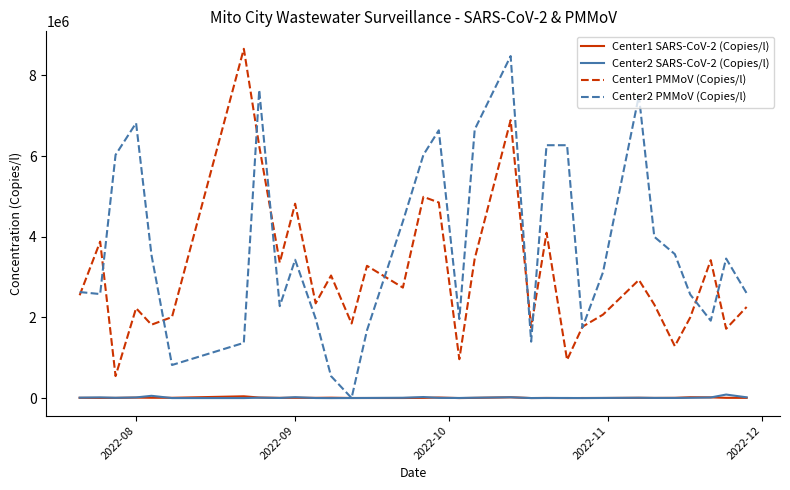

What is the maximum value shown in the chart?

8660000